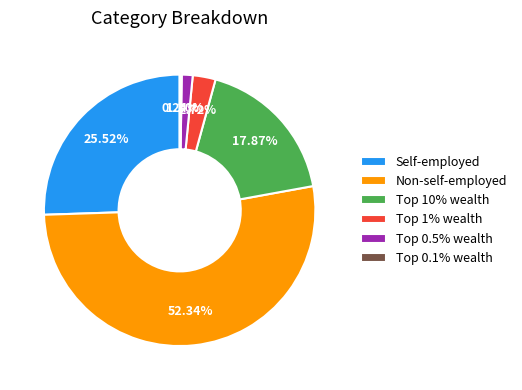

What is the largest slice in the pie chart?

Non-self-employed